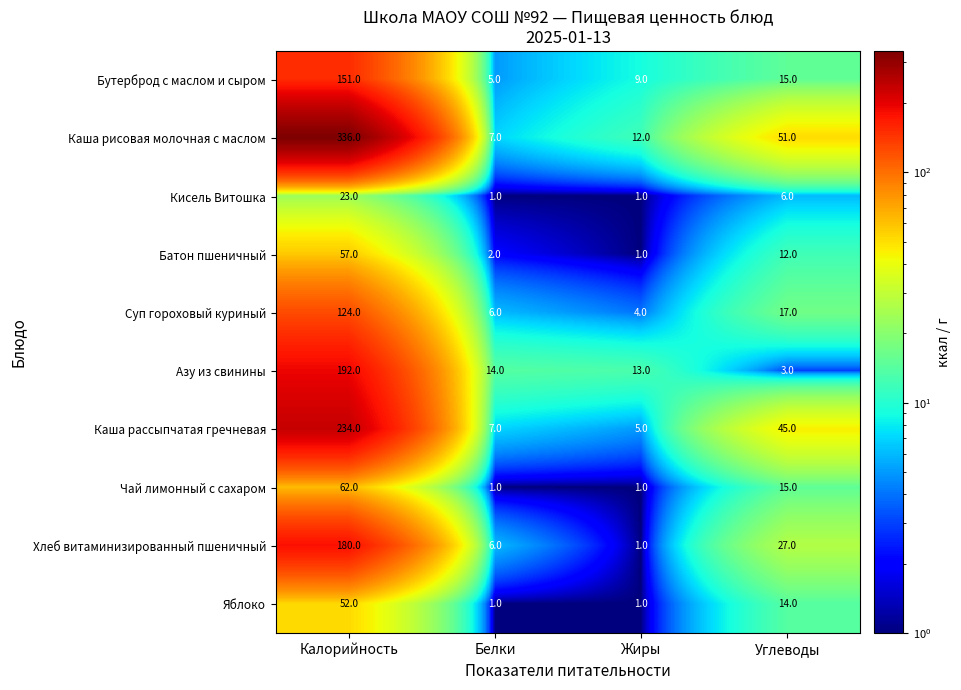

How many series are shown in this chart?

10